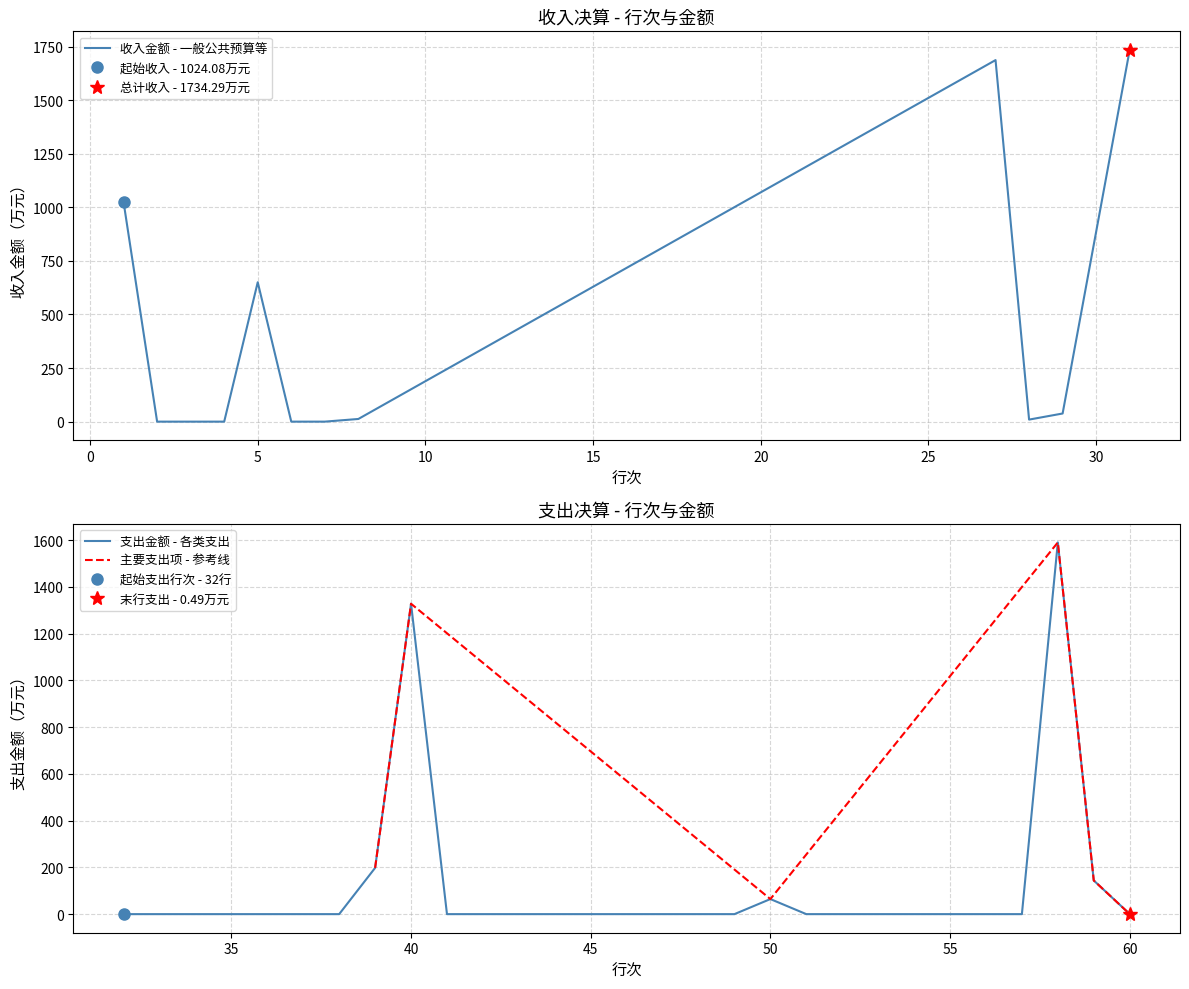

What value does the data have at 60?

0.5